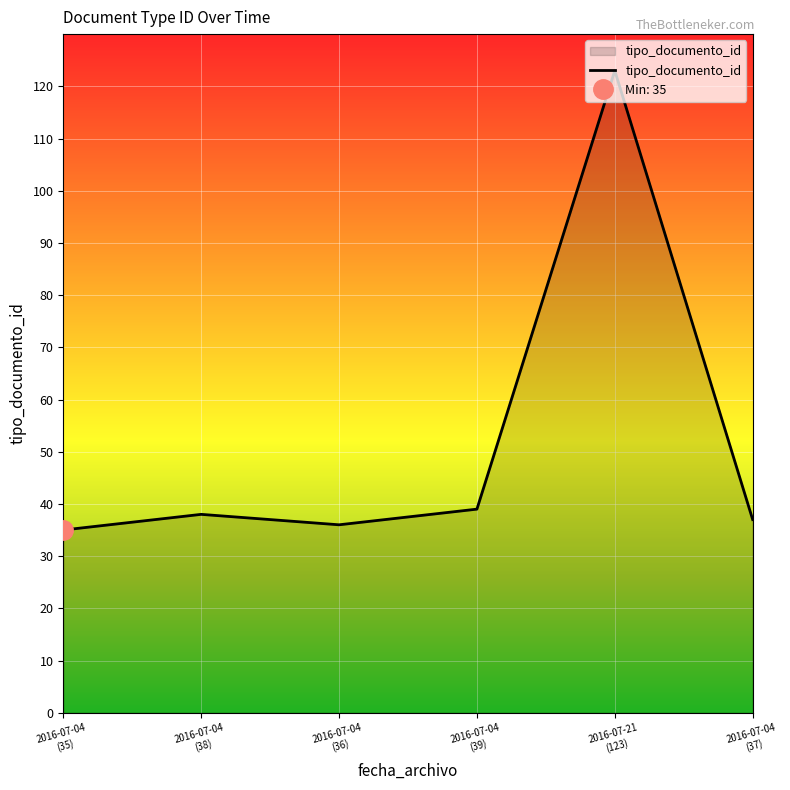

Where does the data first go above 38?

2016-07-04 (39)